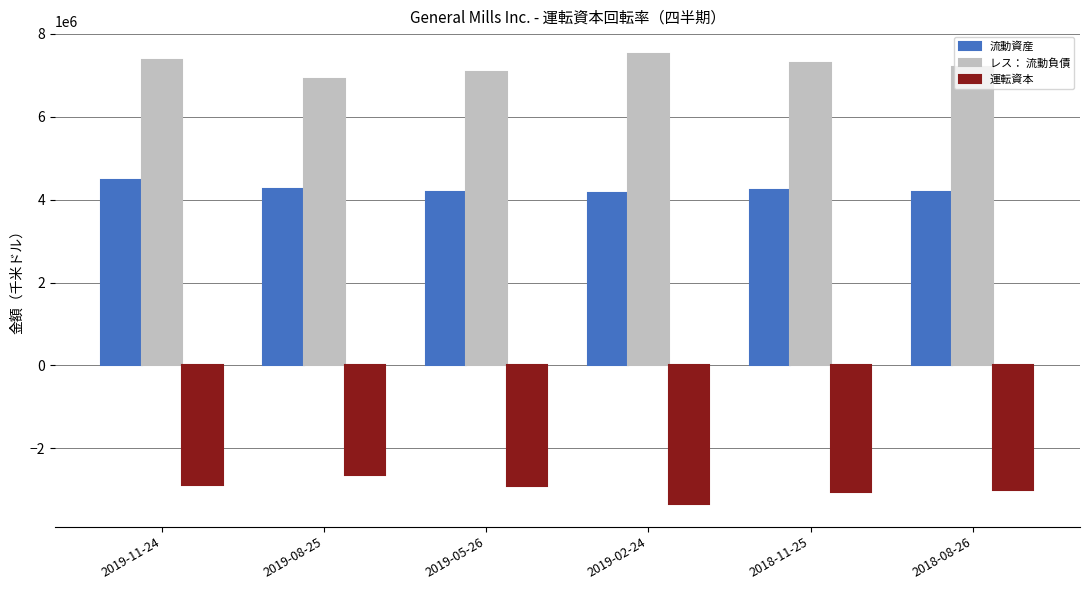

Which category has the lowest value across all series?

2019-02-24